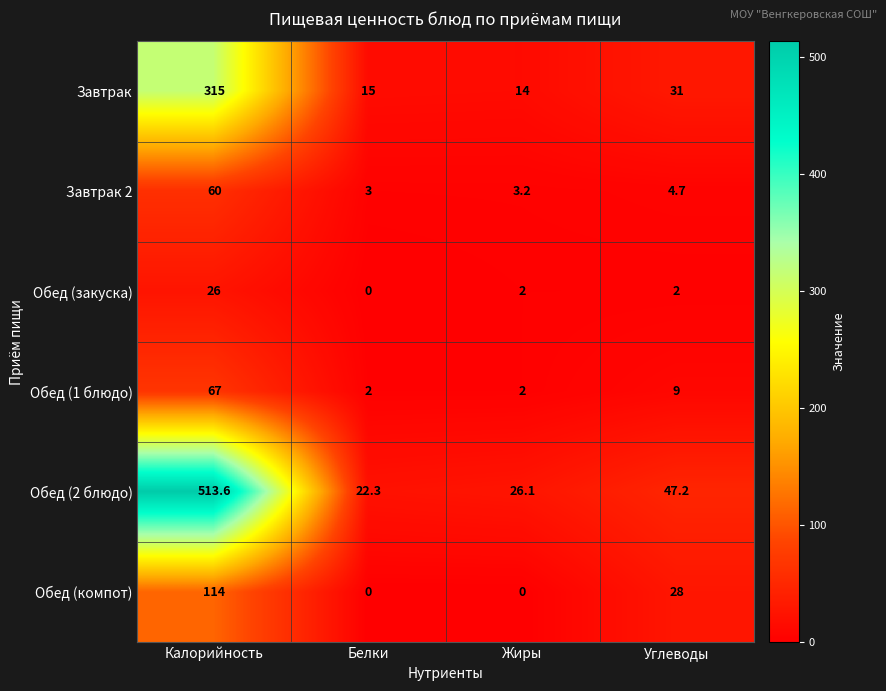

What is the difference between the Завтрак 2 values at Жиры and Углеводы?

1.5